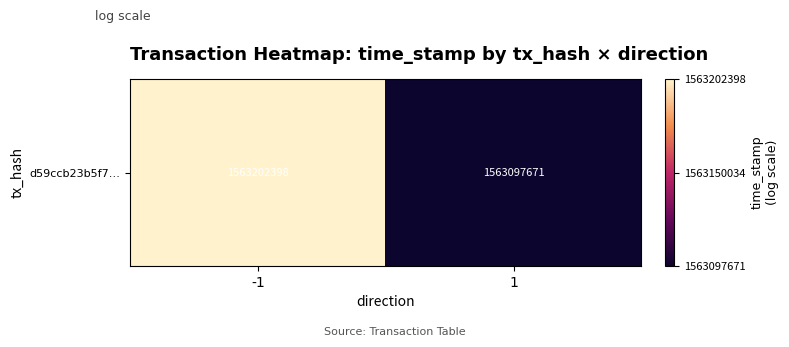

Which label corresponds to the largest value in the chart?

-1